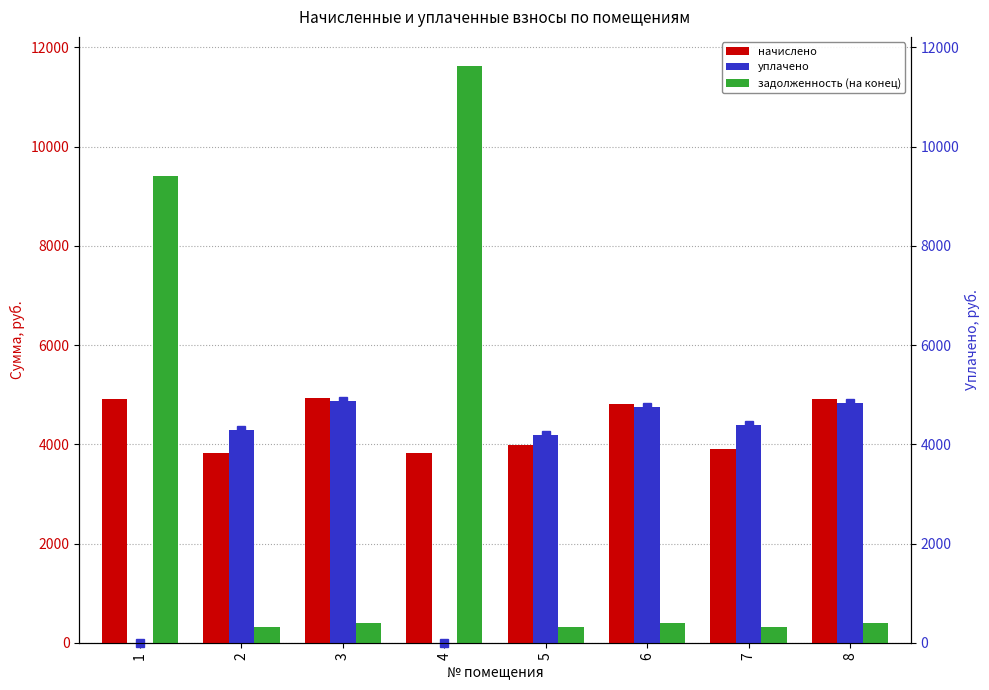

What is the approximate value of задолженность (на конец) at 2?

319.7